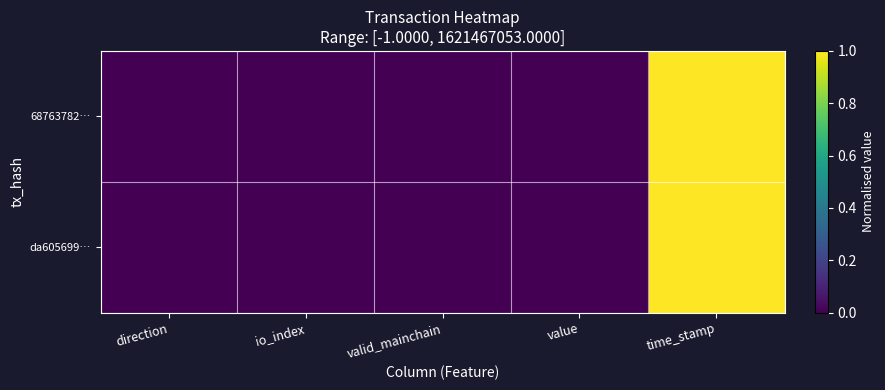

Which has a higher value, value or time_stamp?

time_stamp